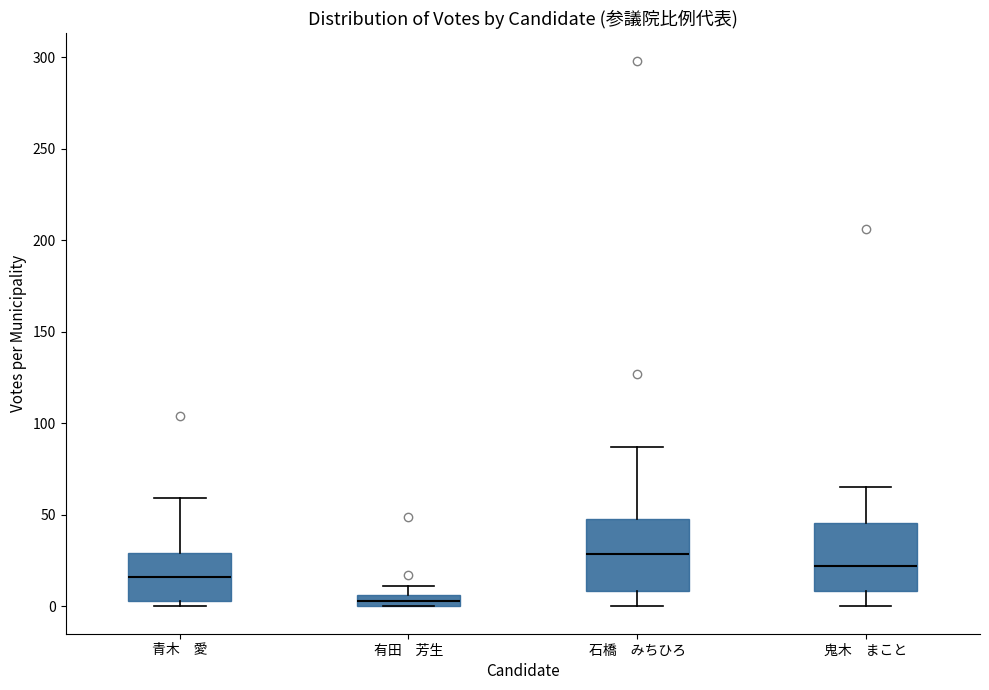

Where does the median line of the box for 鬼木 まこと sit on the y-axis? The values are not printed on the chart, so give them approximately, as read against the axis.

20